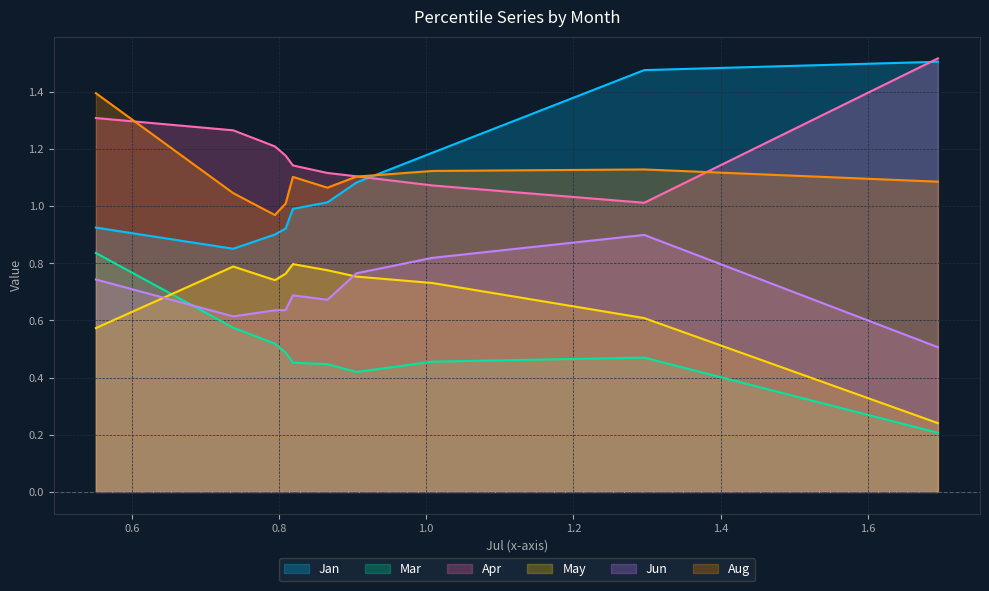

Which series has the largest total across all categories?

Apr